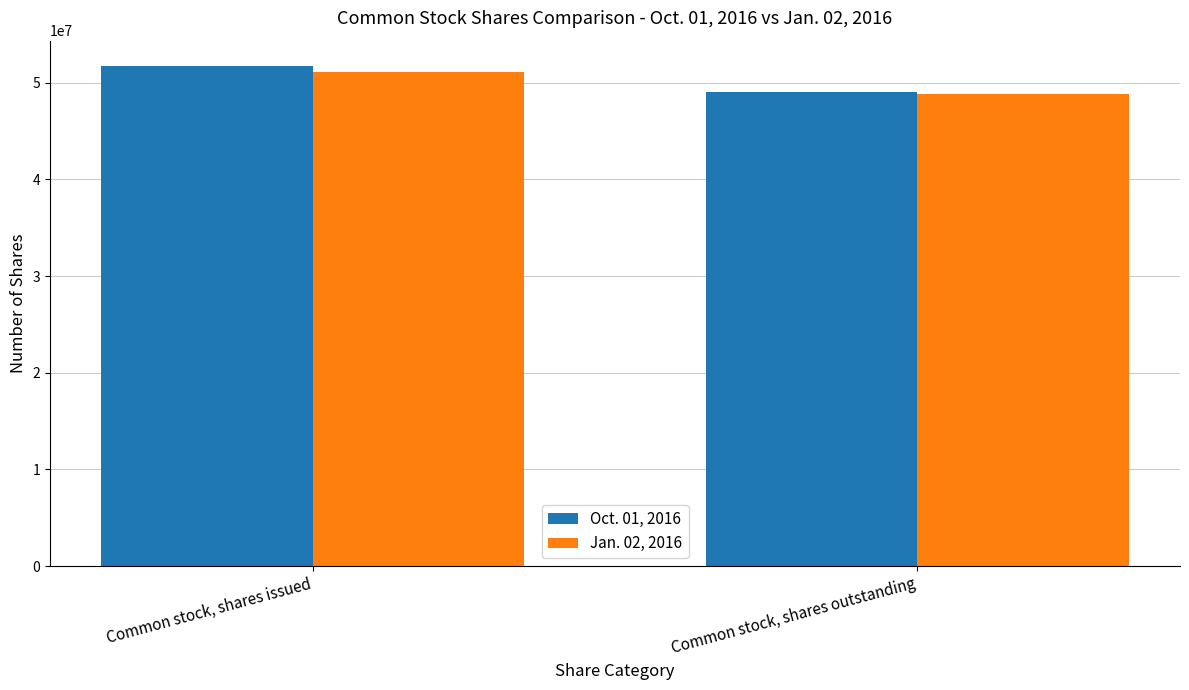

Rank the series by their average value, from lowest to highest.

Jan. 02, 2016, Oct. 01, 2016